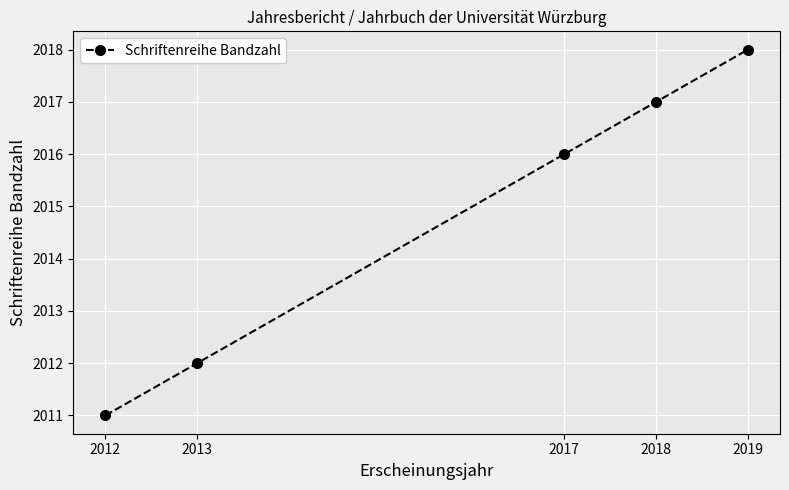

Reading left to right, transcribe all the data shown in this chart.

2012=2011	2013=2012	2017=2016	2018=2017	2019=2018